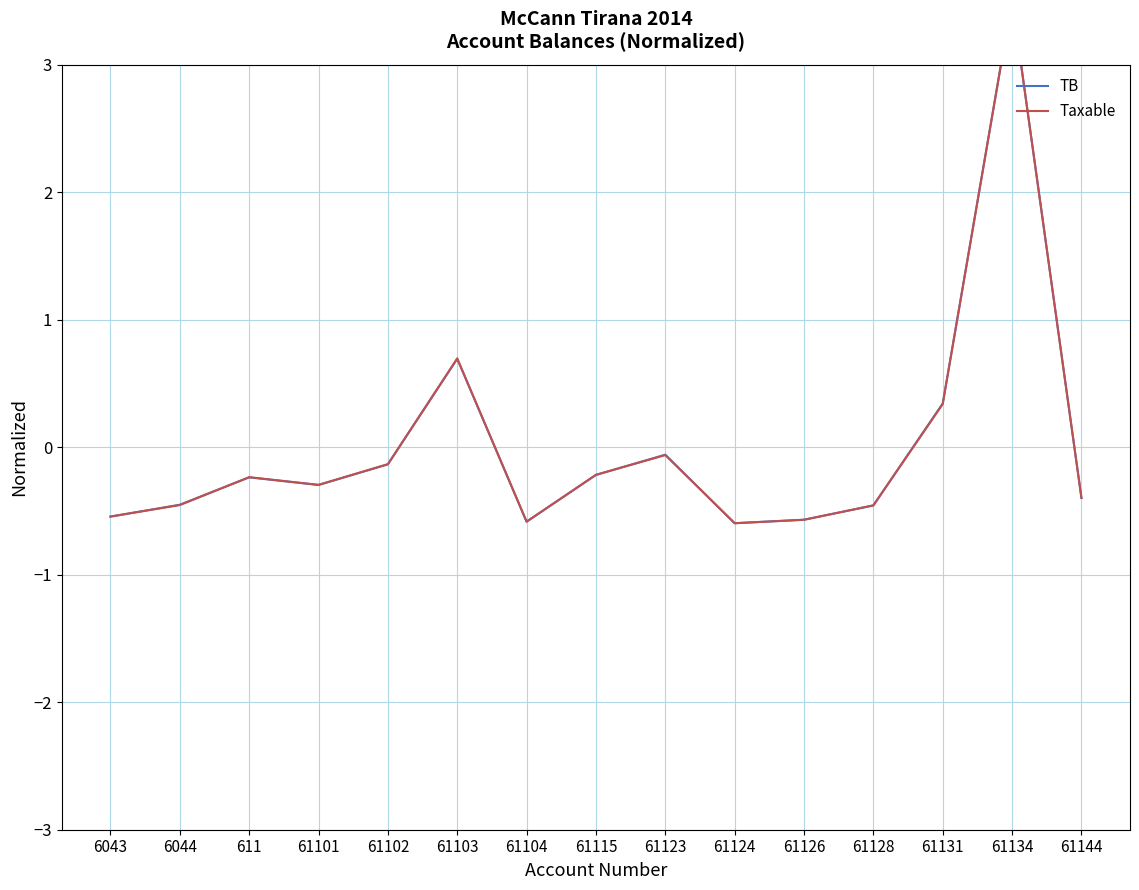

Reading left to right, list all the values displayed in this chart.

TB: -0.5	-0.5	-0.2	-0.3	-0.1	0.7	-0.6	-0.2	-0.1	-0.6	-0.6	-0.5	0.3	3.5	-0.4
Taxable: -0.5	-0.5	-0.2	-0.3	-0.1	0.7	-0.6	-0.2	-0.1	-0.6	-0.6	-0.5	0.3	3.5	-0.4